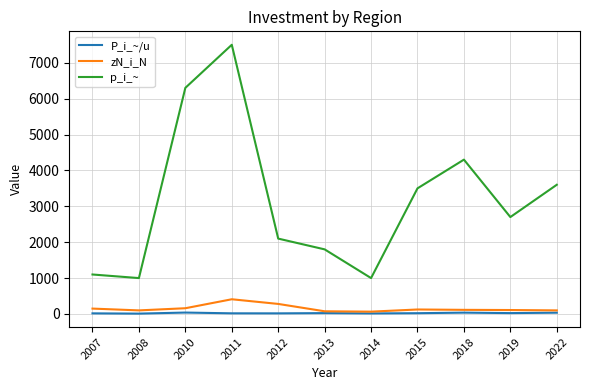

What value does the P_i_~/u series have at 2015?

21.6